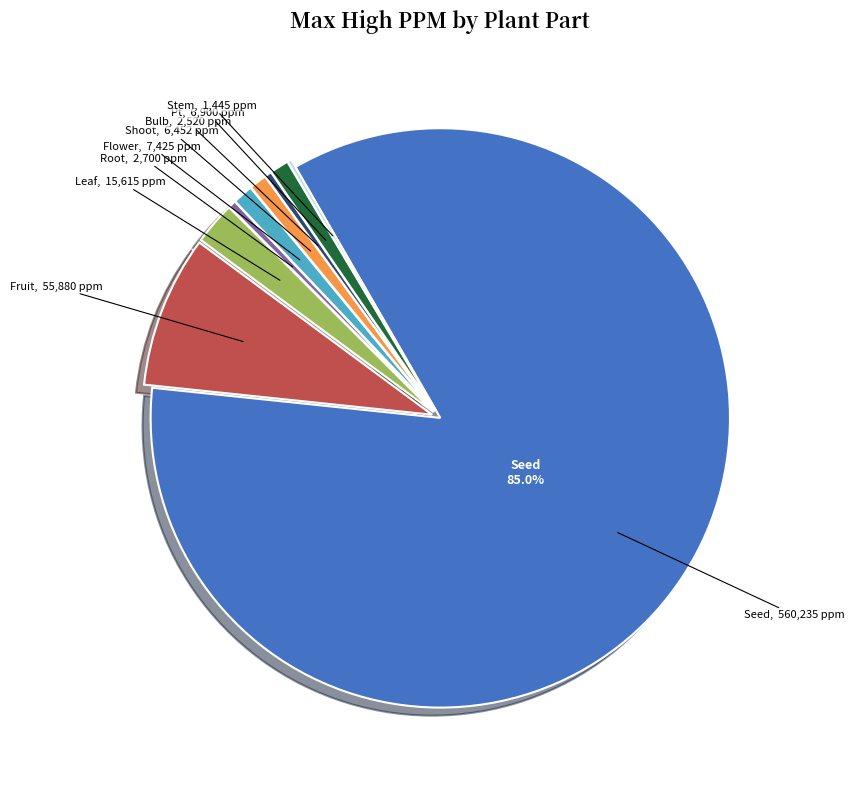

Is there any slice that represents more than half of the pie?

Yes